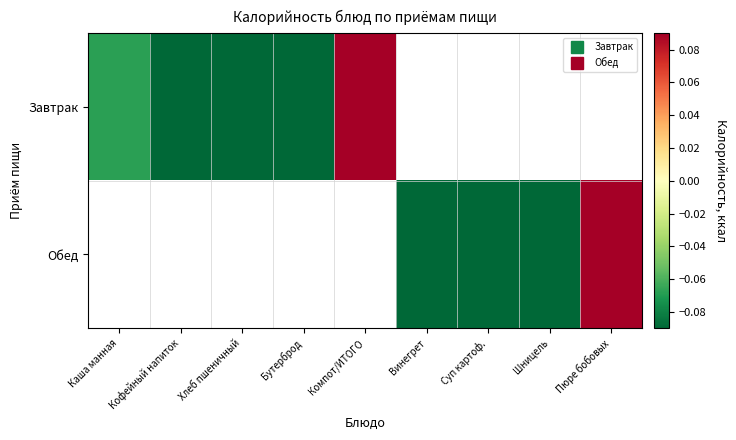

How many data points does each series have?

9